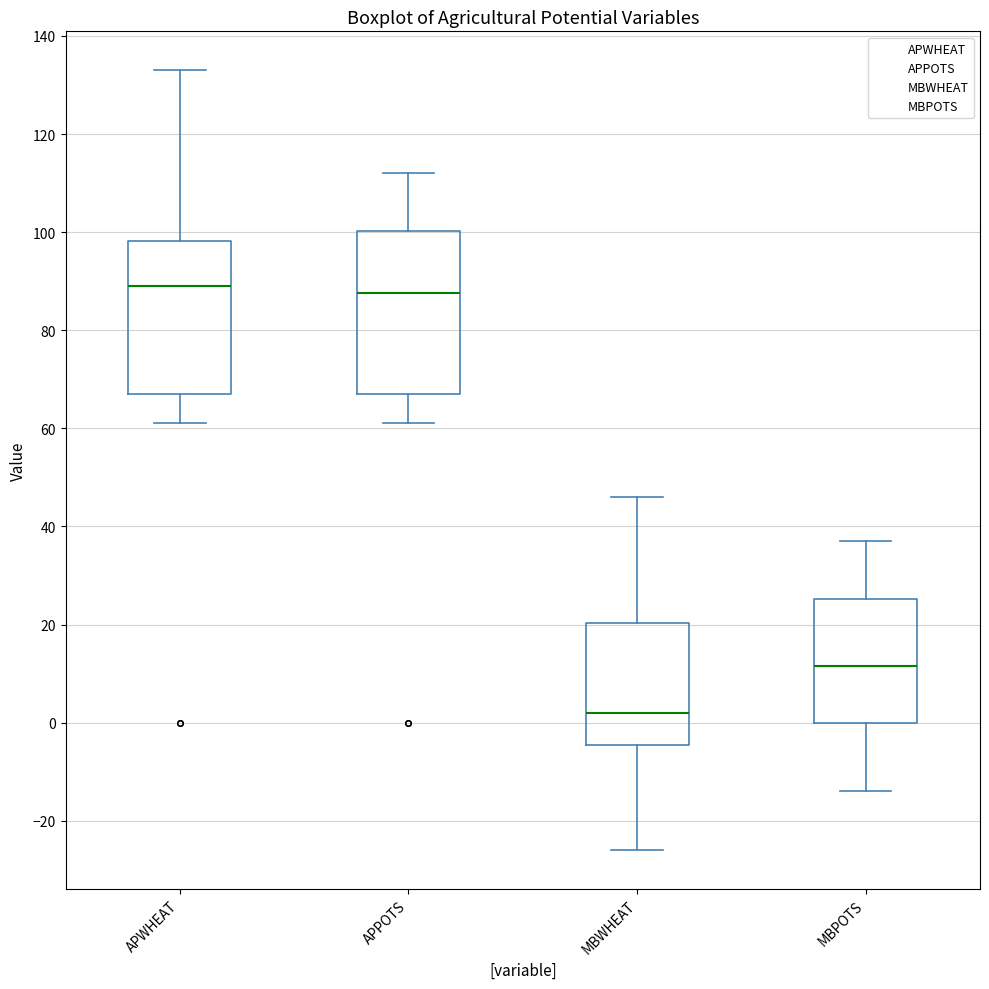

Which box's median line is the lowest?

MBWHEAT